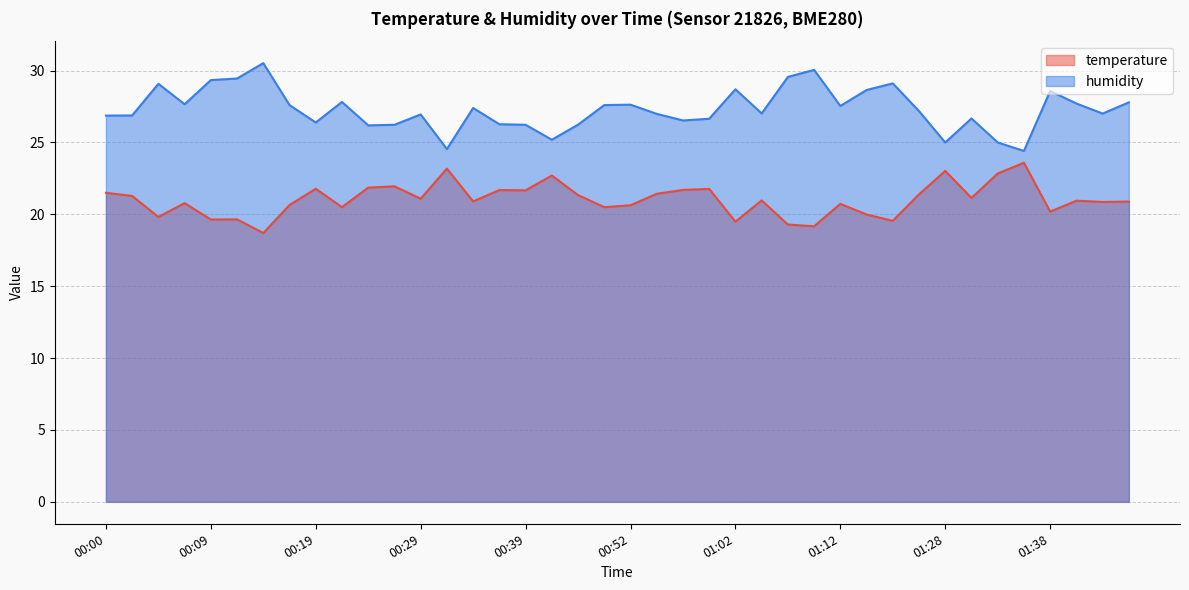

Which series has the largest range (max minus min)?

humidity